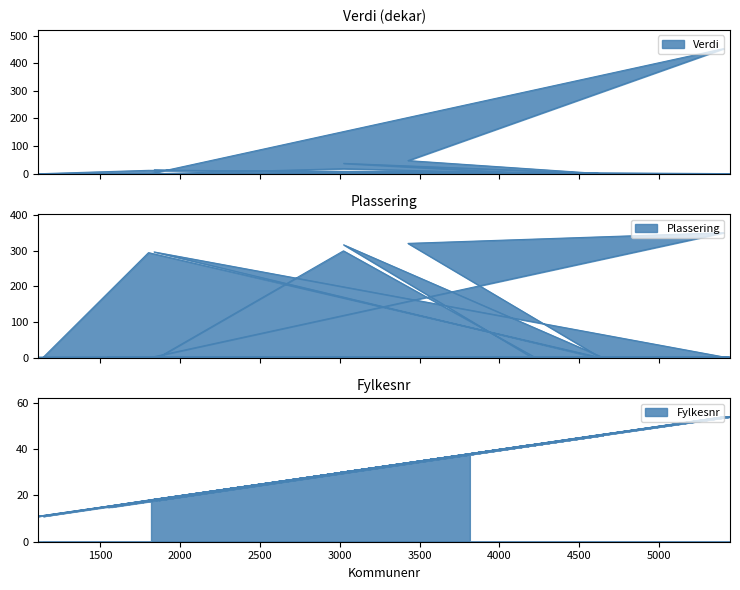

How many times do Fylkesnr and Verdi cross each other?

4